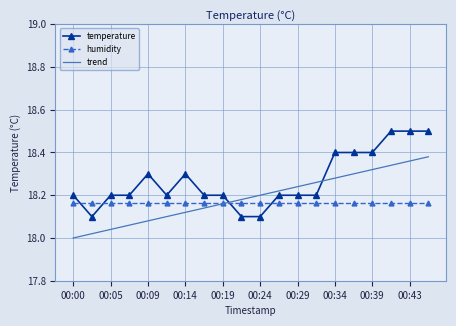

True or false: temperature and humidity cross at least once.

True